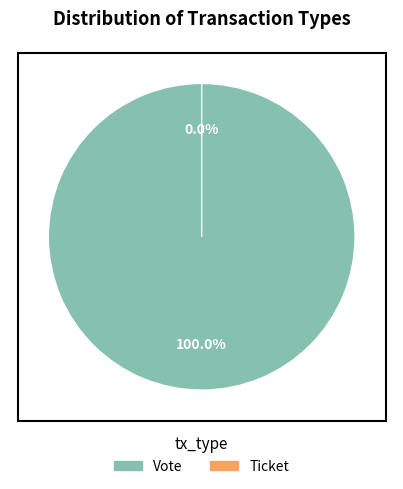

Is Ticket the majority of the pie?

No